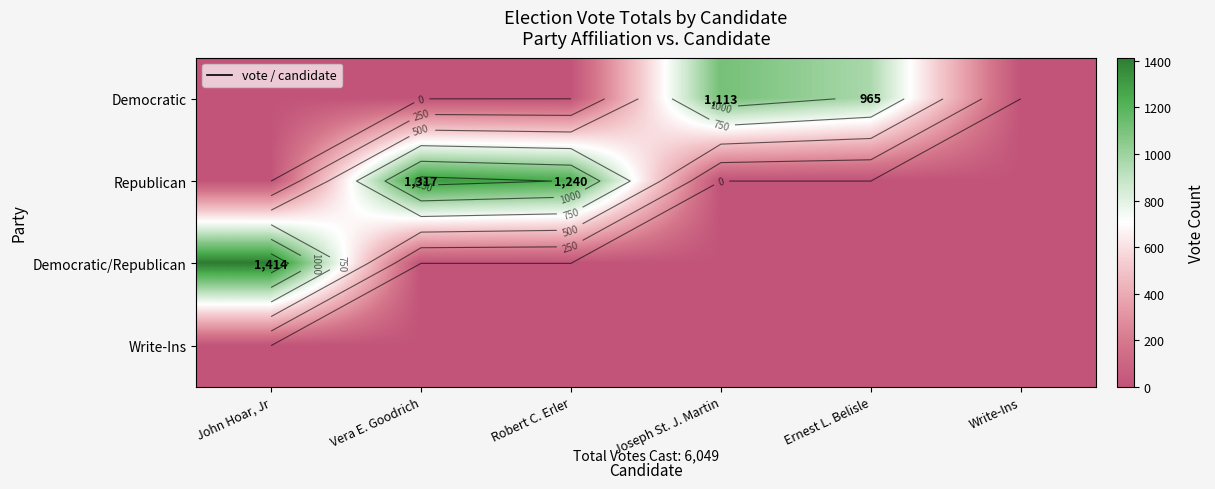

What is the approximate value of Democratic/Republican at John Hoar, Jr?

1414